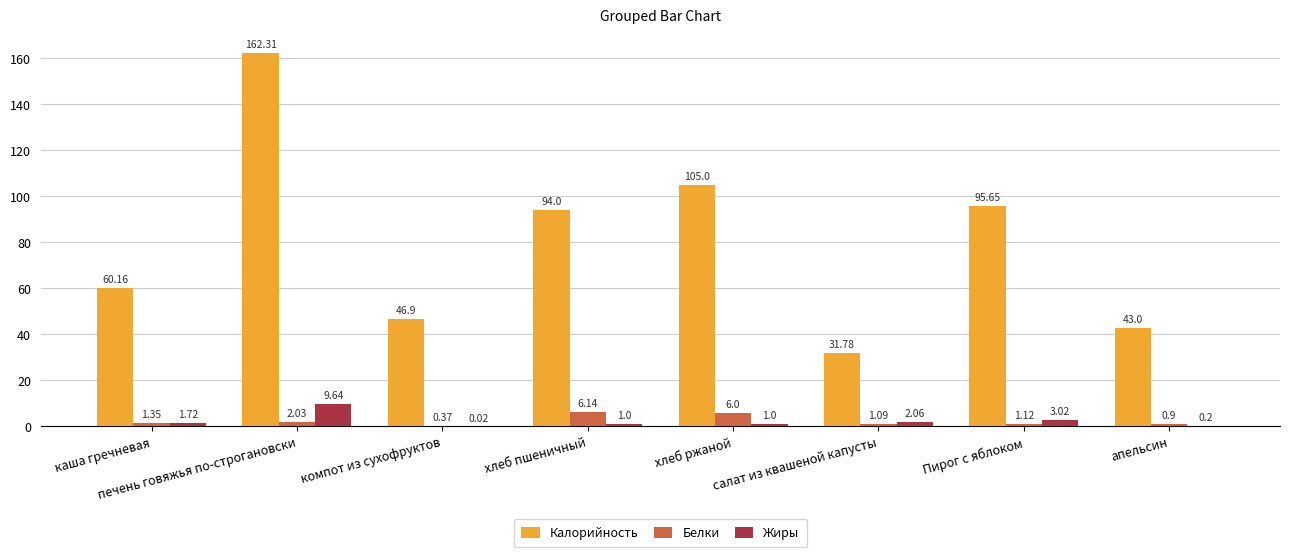

Is the value of Жиры at печень говяжья по-строгановски greater than the value of Белки at салат из квашеной капусты?

Yes